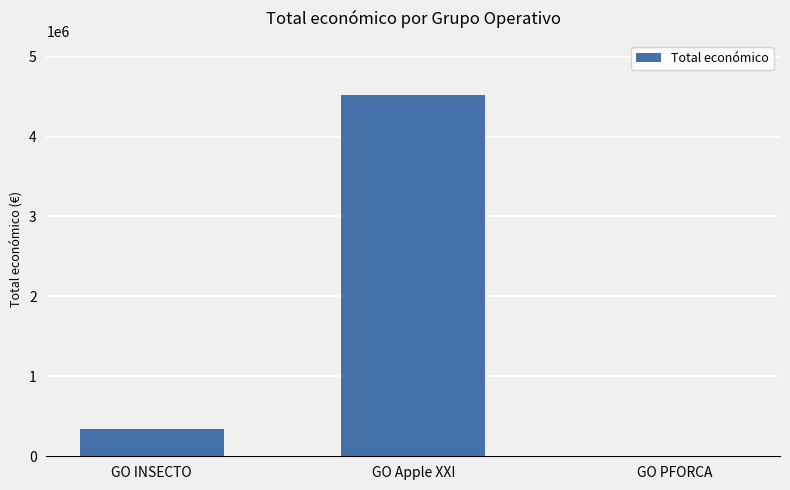

What is the sum of the values at GO Apple XXI and GO PFORCA?

4520649